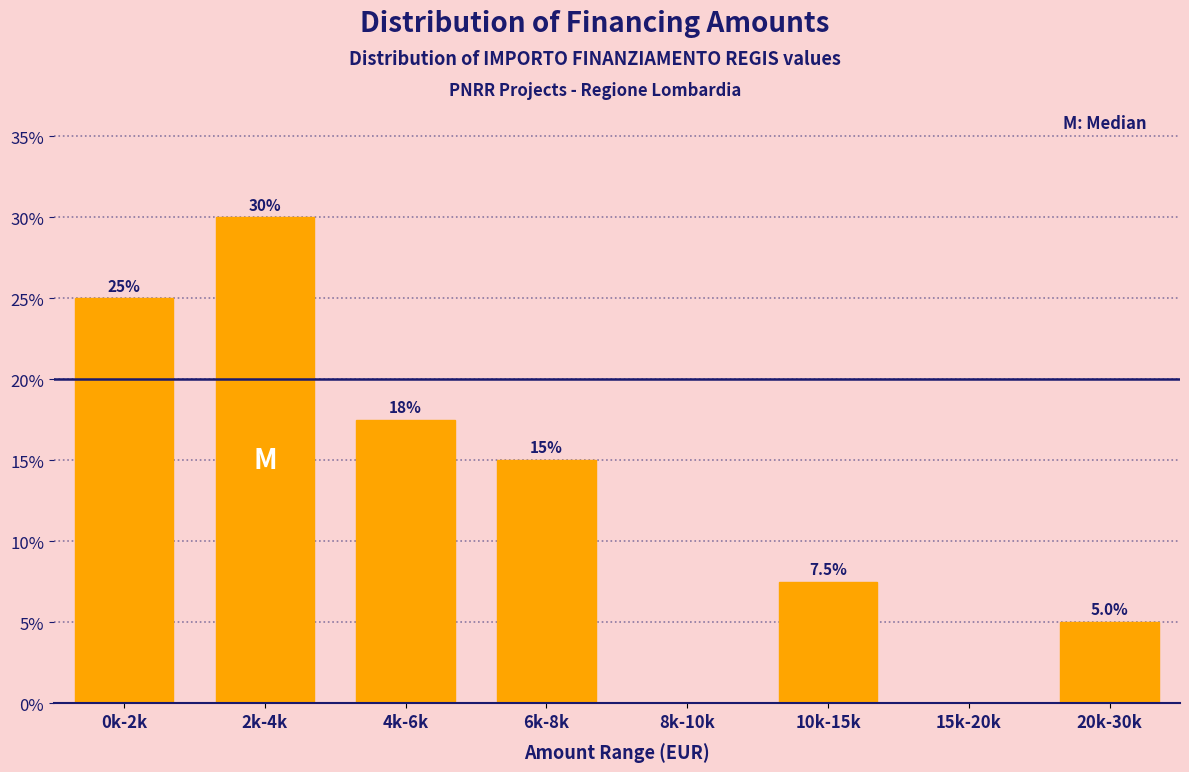

Reading left to right, list all the values displayed in this chart.

0k-2k=25.0	2k-4k=30.0	4k-6k=17.5	6k-8k=15.0	8k-10k=0.0	10k-15k=7.5	15k-20k=0.0	20k-30k=5.0